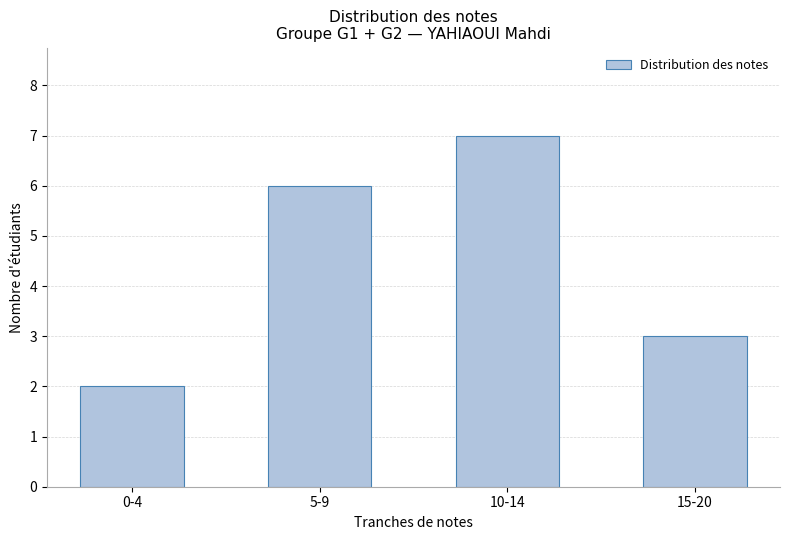

Reading left to right, extract all data points from this chart.

0-4=2	5-9=6	10-14=7	15-20=3